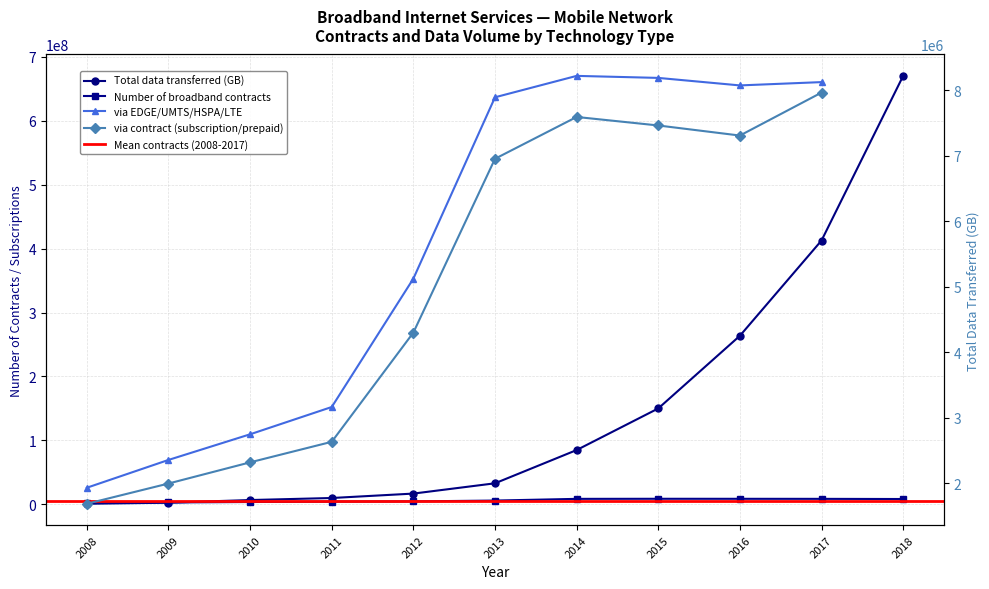

What is the difference between the highest and lowest values at 2018?

662225708